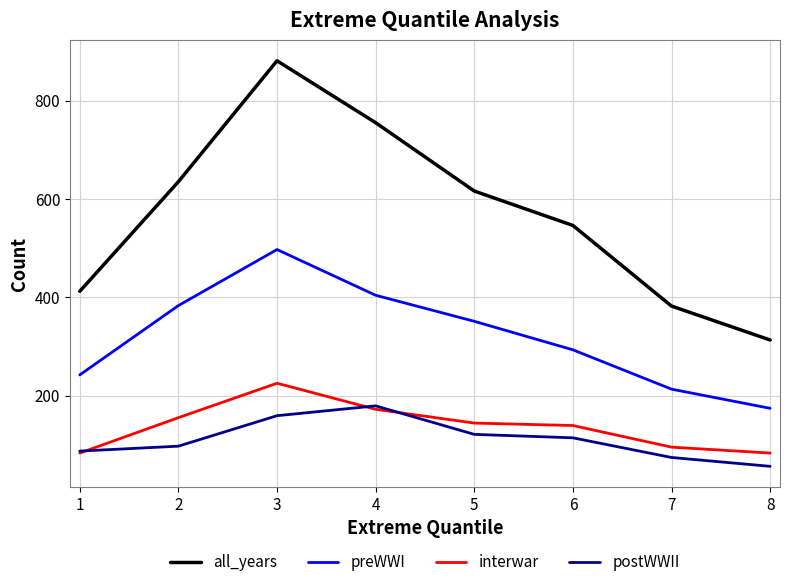

Reading left to right, what are all the values shown in this chart?

all_years: 1=412	2=635	3=881	4=755	5=616	6=546	7=382	8=313
preWWI: 1=242	2=383	3=497	4=404	5=351	6=293	7=213	8=174
interwar: 1=83	2=155	3=225	4=172	5=144	6=139	7=95	8=83
postWWII: 1=87	2=97	3=159	4=179	5=121	6=114	7=74	8=56